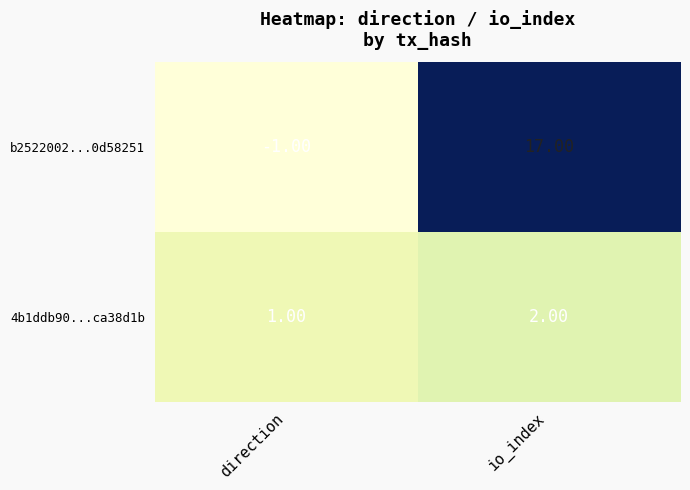

Rank the series by their average value, from lowest to highest.

4b1ddb90...ca38d1b, b2522002...0d58251